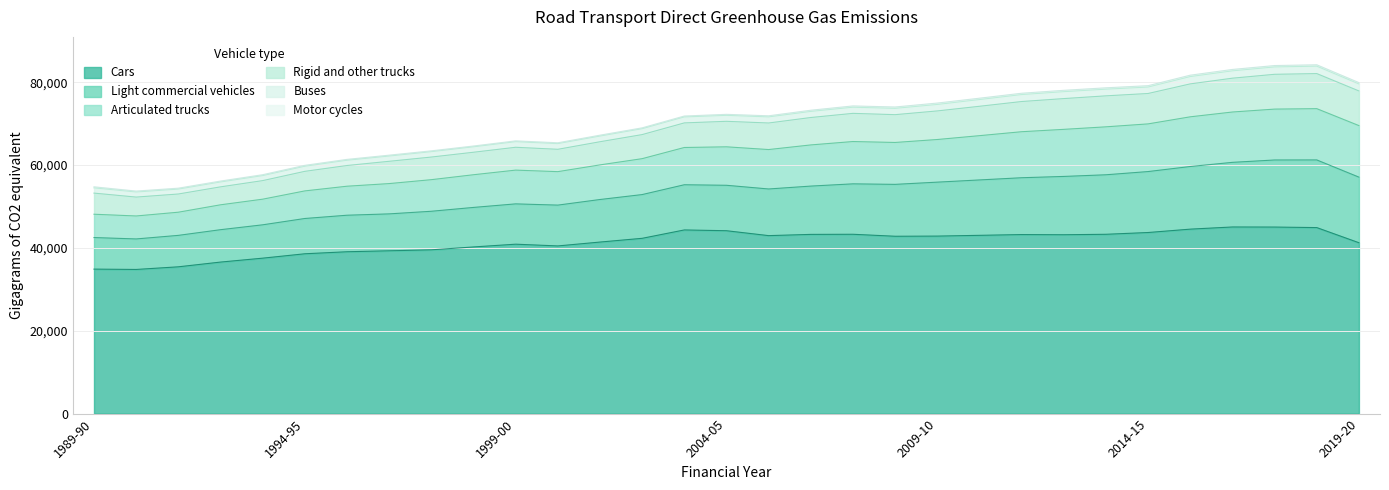

At which label is Light commercial vehicles closest to 11848?

2006-07